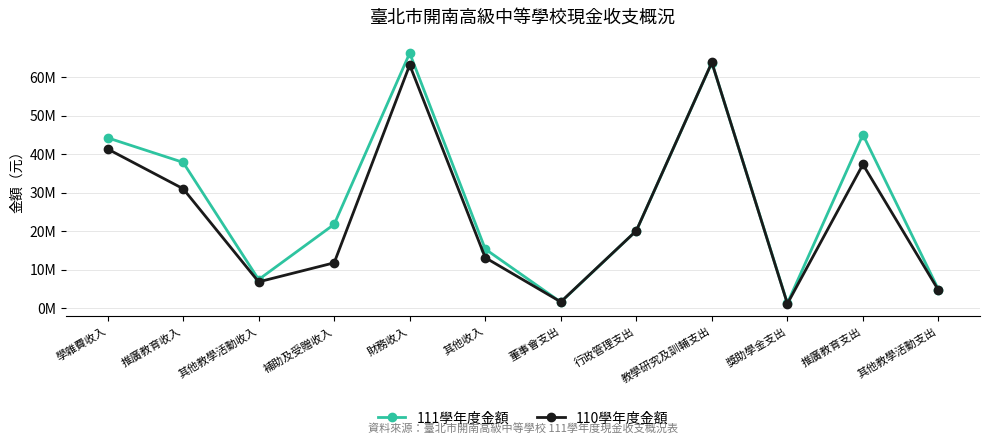

Rank the categories by 110學年度金額 value from highest to lowest.

教學研究及訓輔支出, 財務收入, 學雜費收入, 推廣教育支出, 推廣教育收入, 行政管理支出, 其他收入, 補助及受贈收入, 其他教學活動收入, 其他教學活動支出, 董事會支出, 獎助學金支出